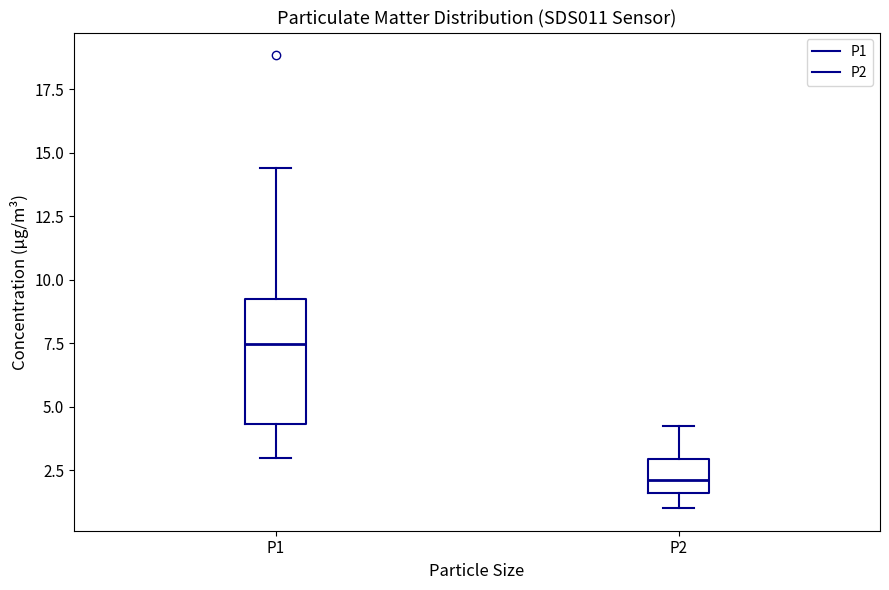

Where does the upper whisker of the box for P2 end on the y-axis? The values are not printed on the chart, so give them approximately, as read against the axis.

4.0